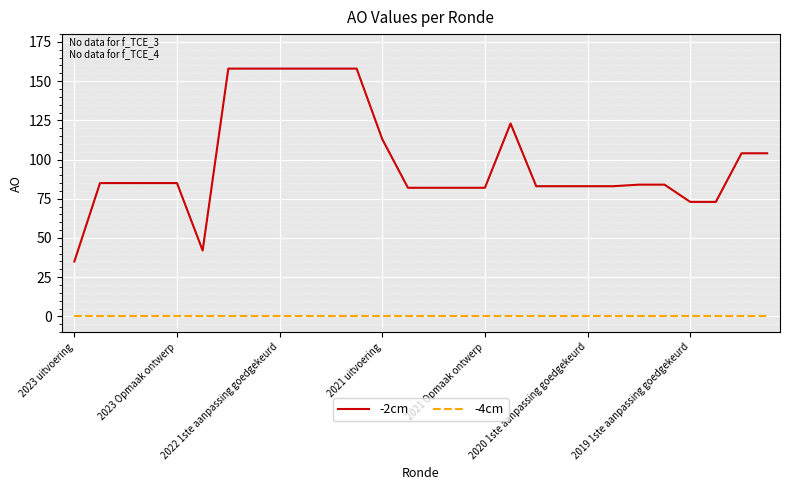

True or false: -4cm and -2cm intersect in this chart.

False